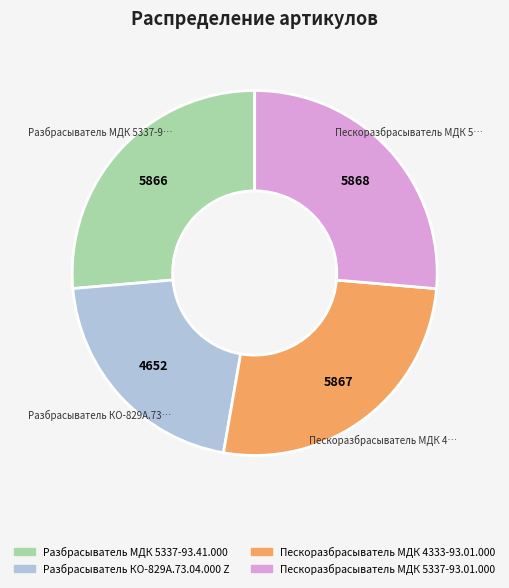

How many segments does this pie chart have?

4